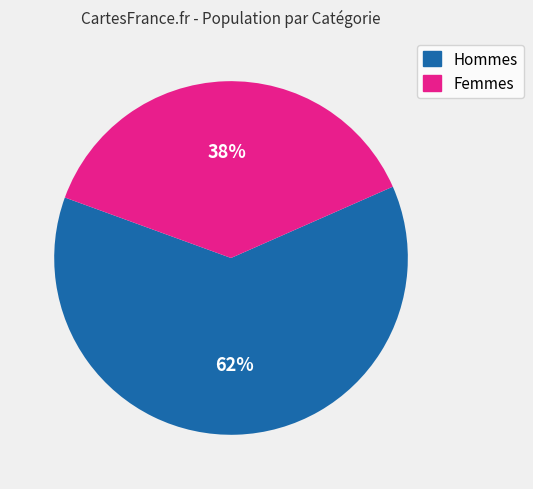

To the nearest percent, what is the average slice percentage?

50%